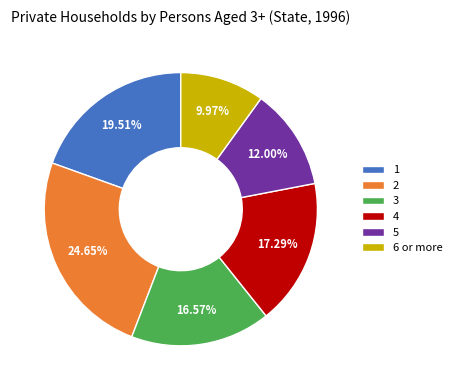

What percentage do 4 and 3 together represent?

33.9%